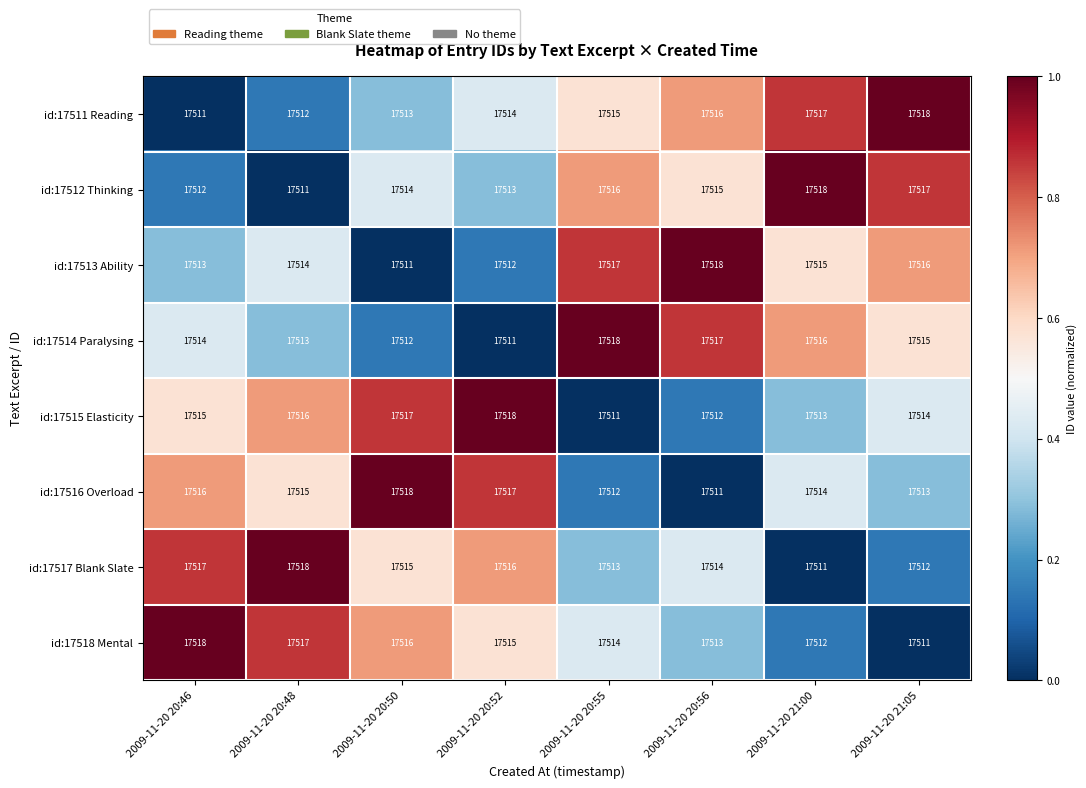

Is the value of id:17513 Ability at 2009-11-20 21:00 greater than the value of id:17516 Overload at 2009-11-20 20:50?

No